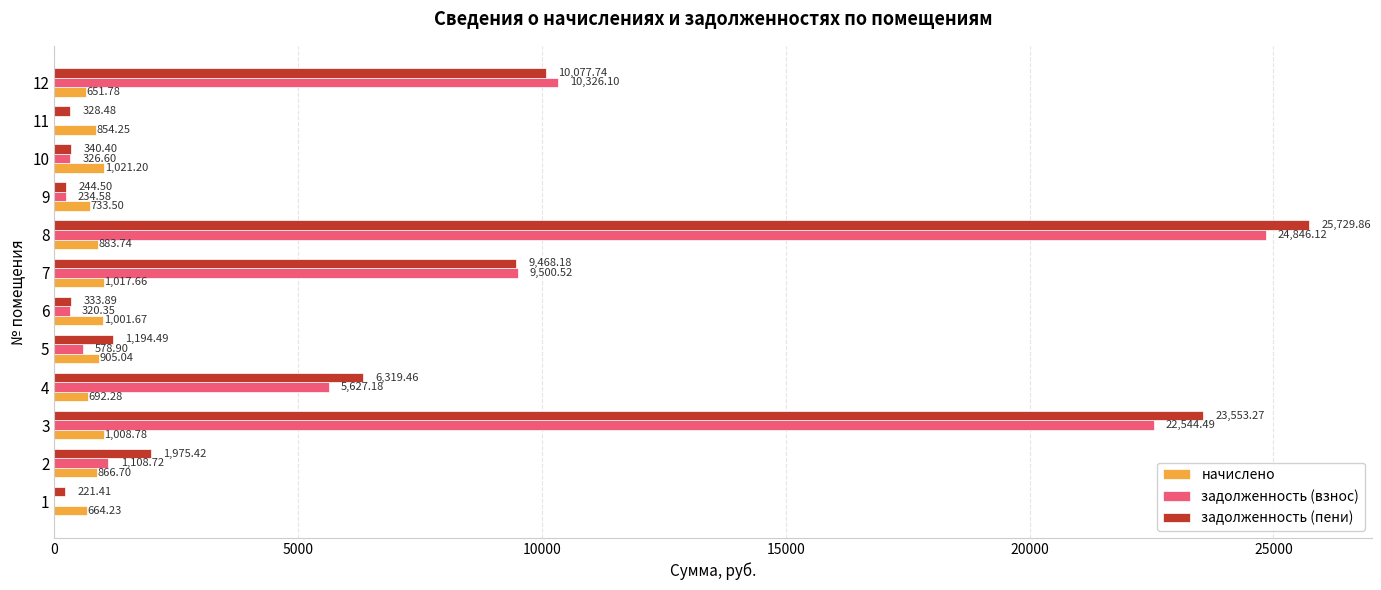

At which category is the sum across all series the highest?

8